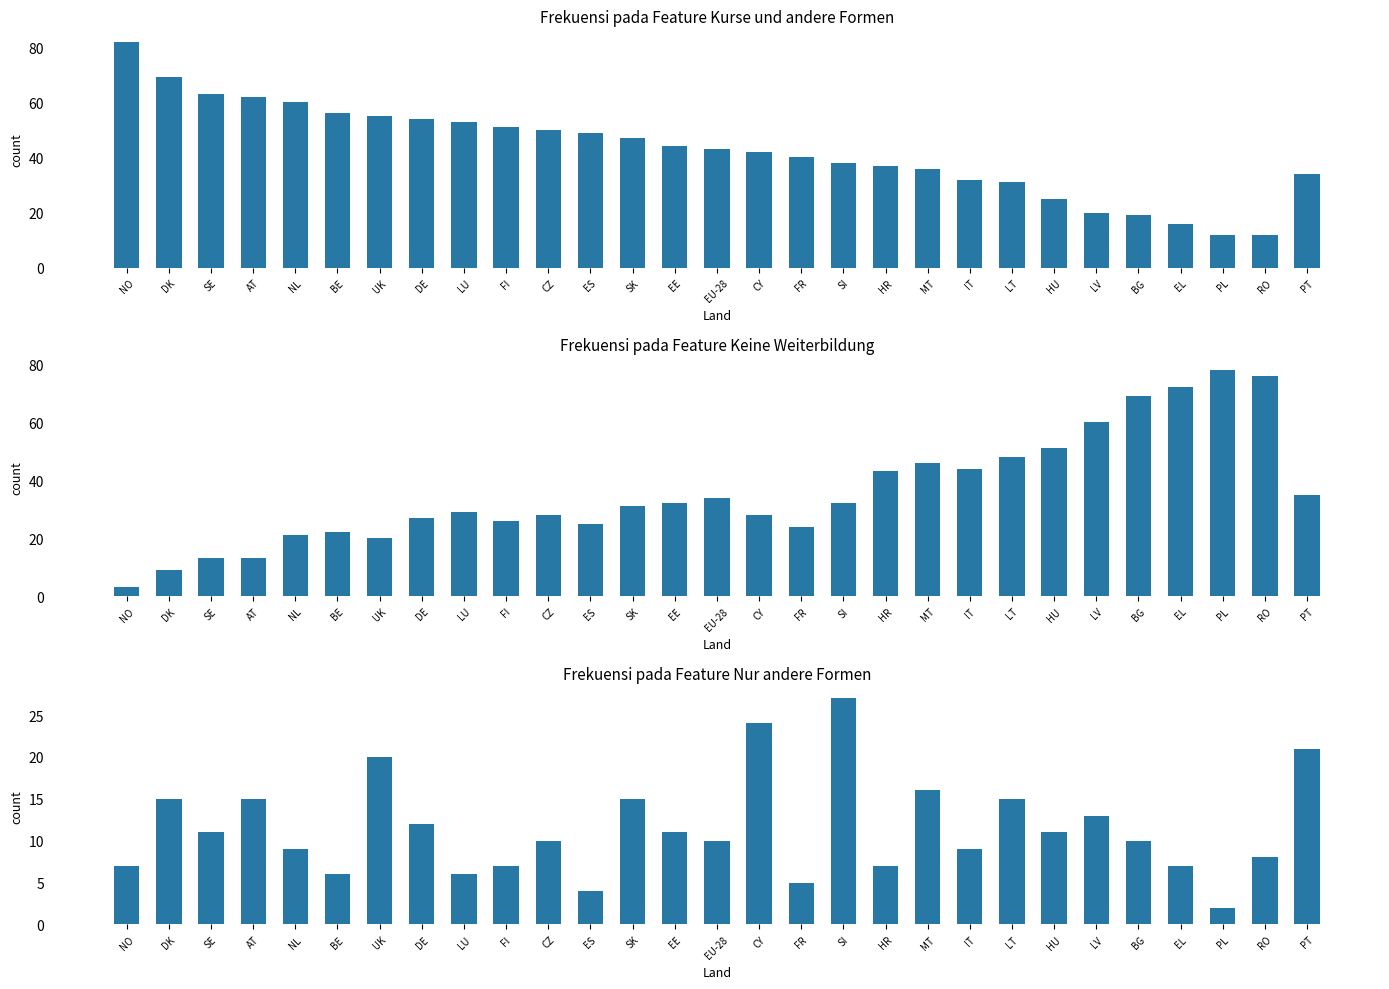

What is the total value across all series at MT?

98